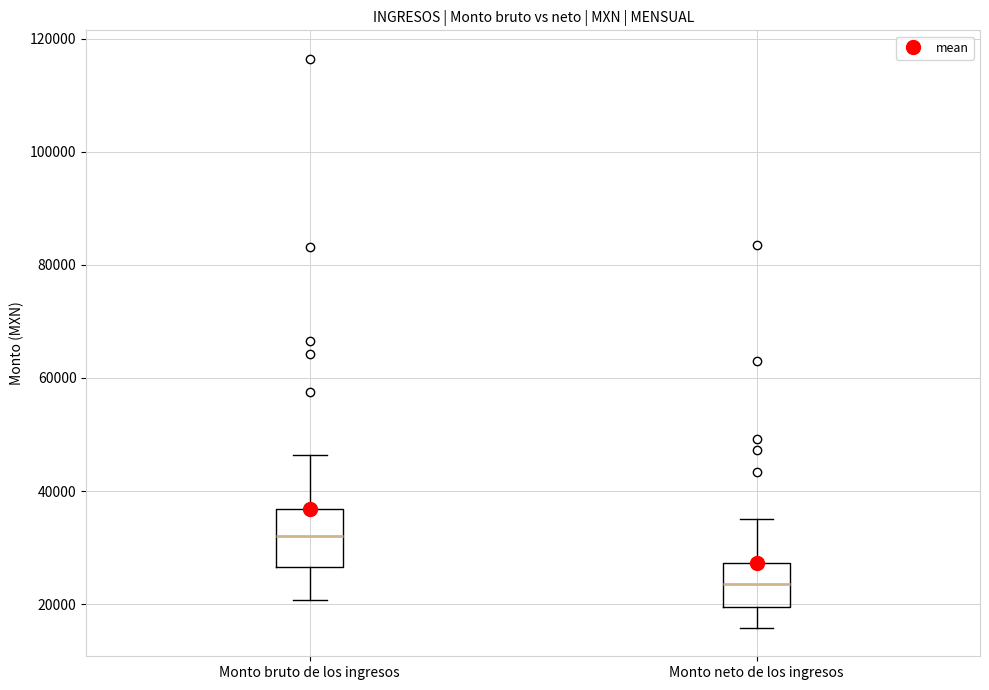

Comparing the boxes themselves (not the whiskers), which one is the tallest?

Monto bruto de los ingresos